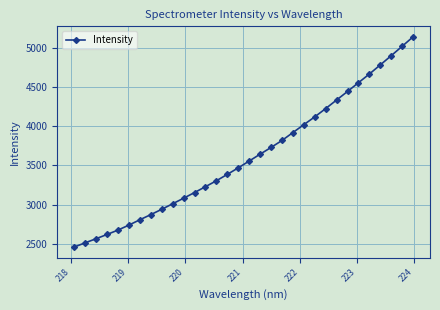

What is the minimum value shown in the chart?

2461.3